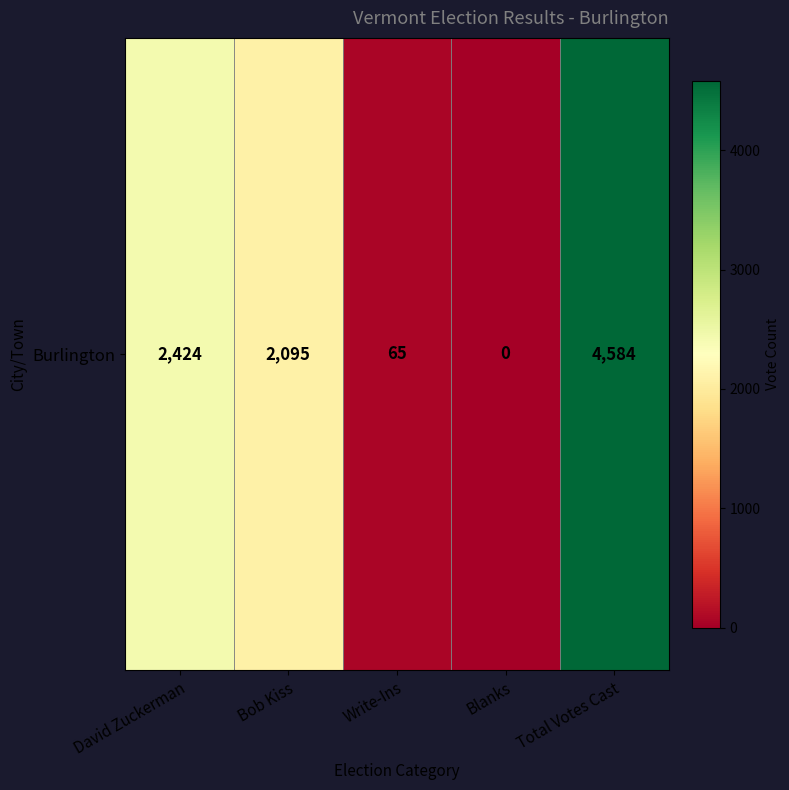

Count the number of values greater than 2095.

2